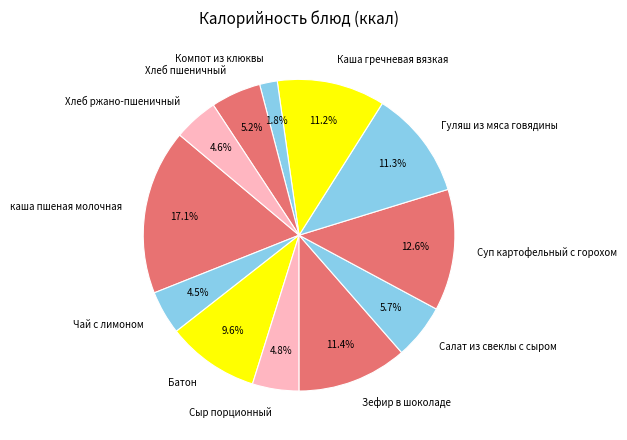

Combined, do Зефир в шоколаде and Хлеб пшеничный account for over 50%?

No